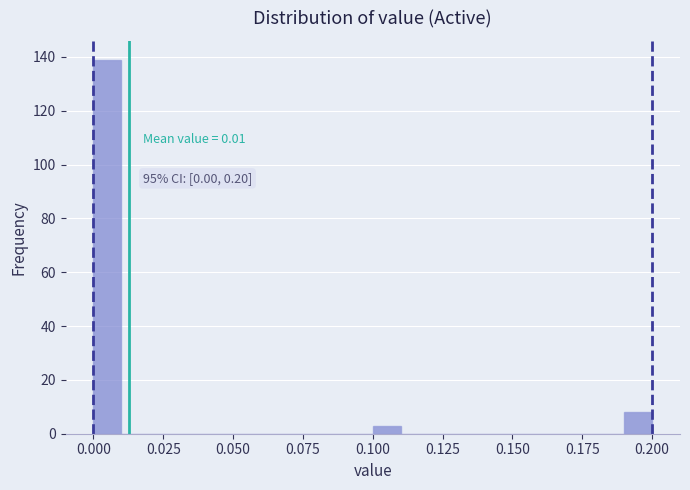

Around what value on the x-axis is the tallest bar? Give the approximate position of its centre, as read against the axis.

0.005